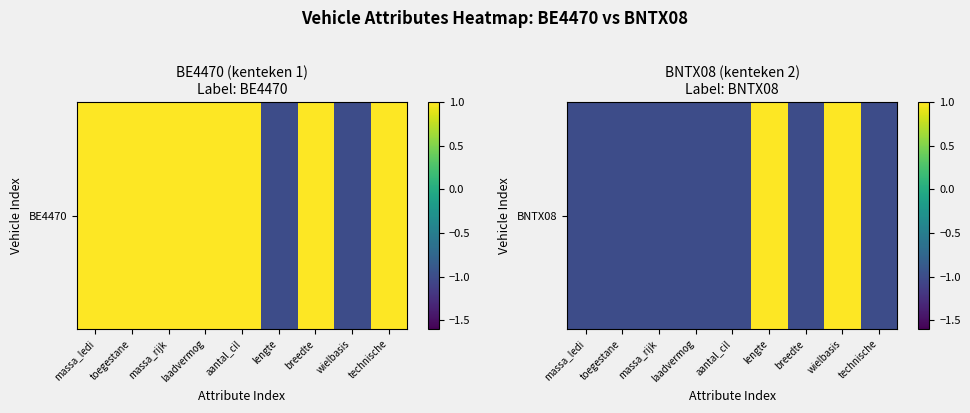

What is the smallest value displayed?

-1